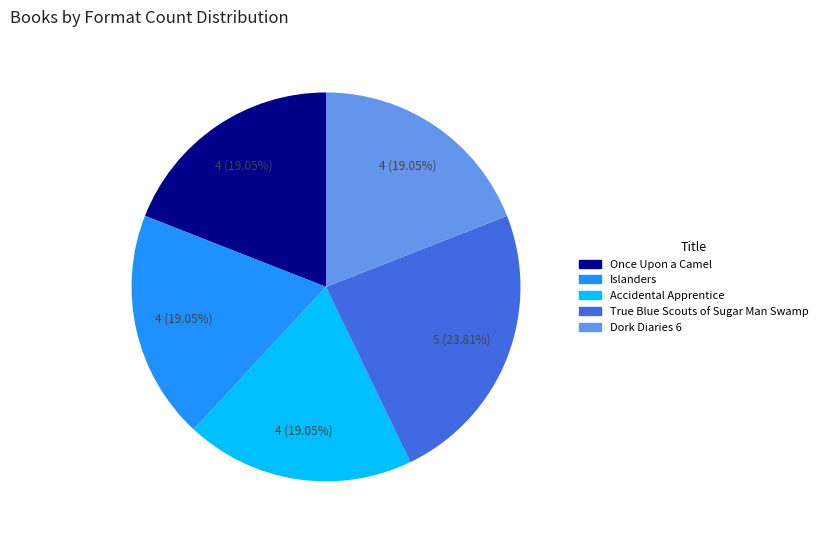

Does any single category account for the majority?

No